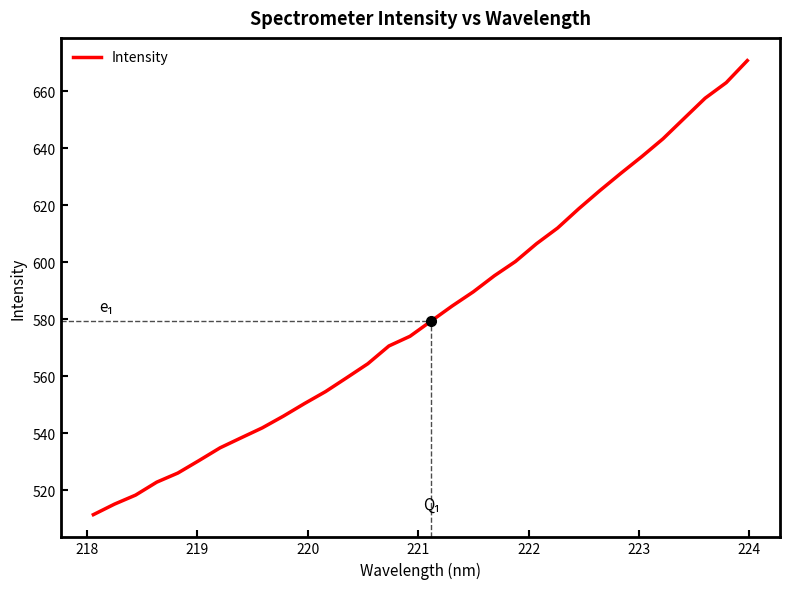

What is the difference between the maximum and minimum values?

159.4